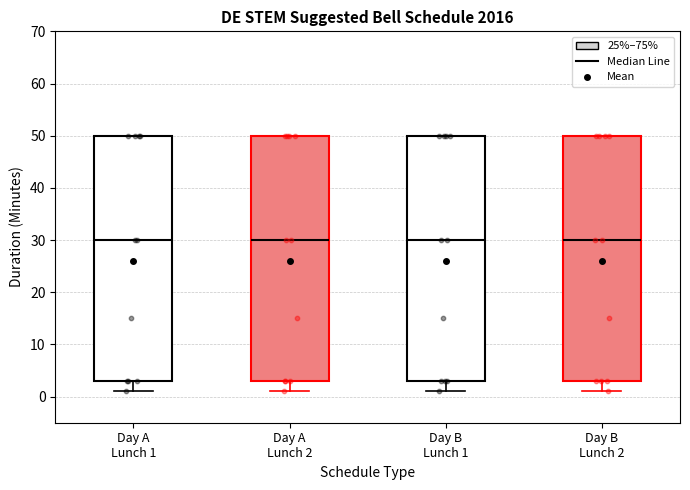

Where does the lower whisker of the box for Day A Lunch 2 end on the y-axis? The values are not printed on the chart, so give them approximately, as read against the axis.

1